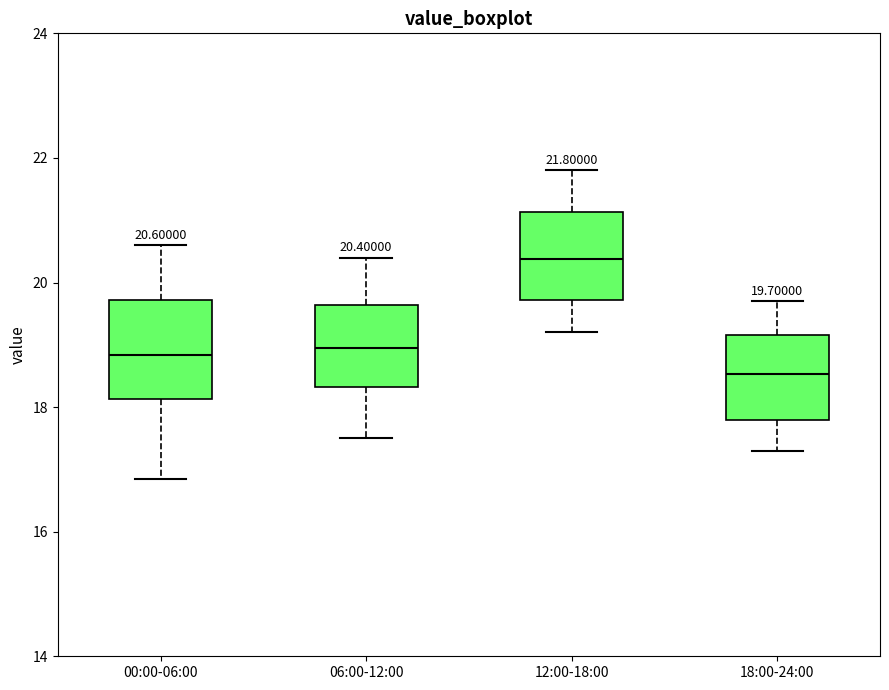

Which box has the highest median line?

12:00-18:00